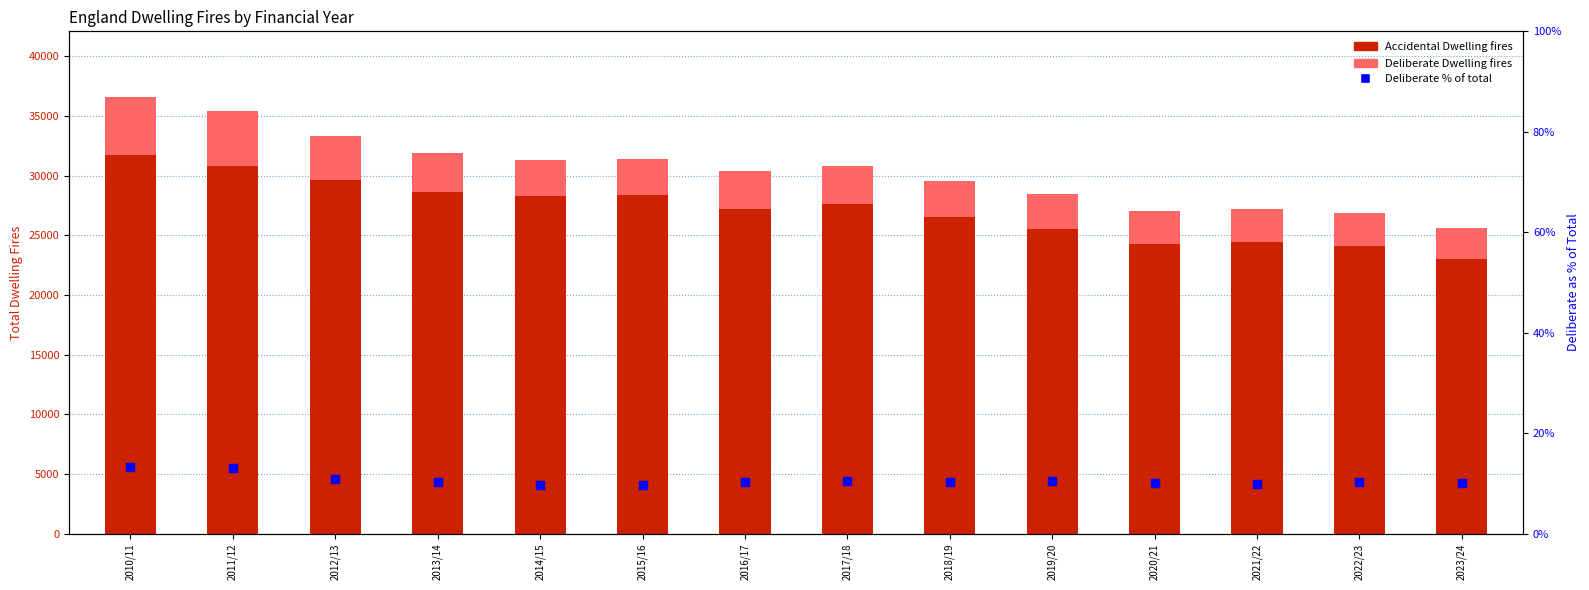

Which series reaches the minimum Y coordinate?

Deliberate % of total